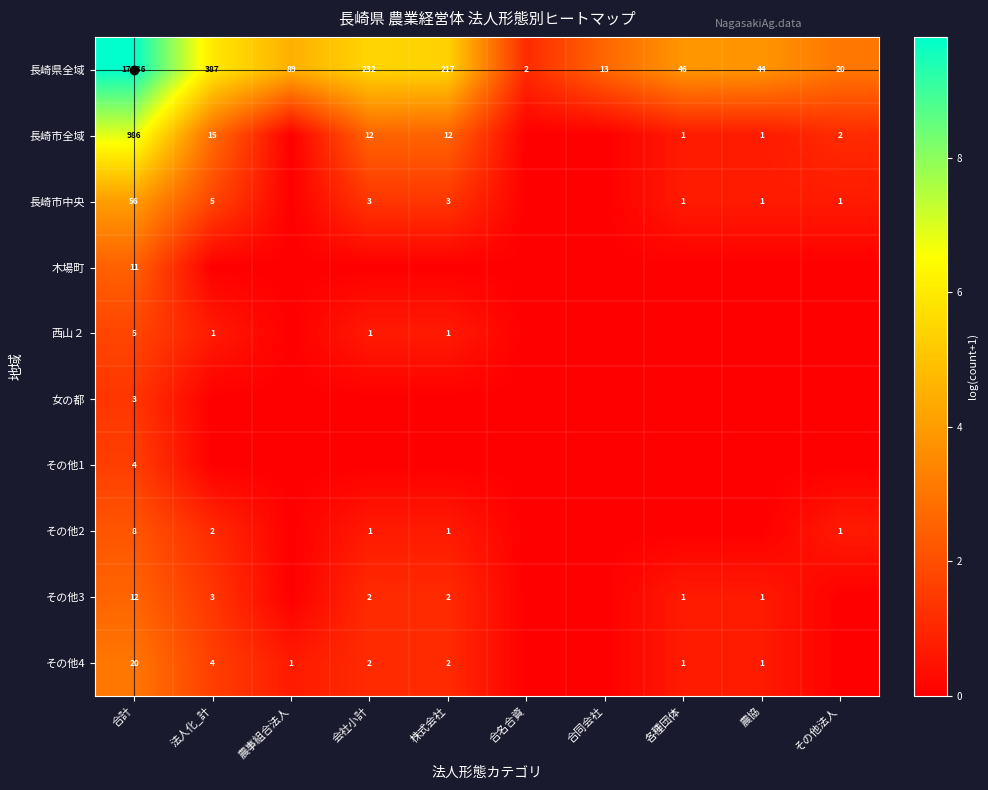

Which has a higher value, 株式会社 or 合名合資?

株式会社